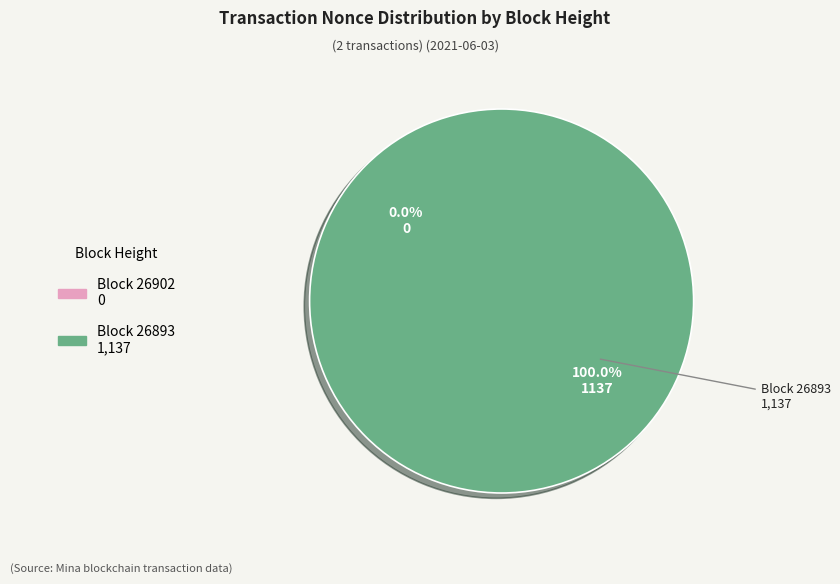

What is the change in value from 26902 to 26893?

+1137